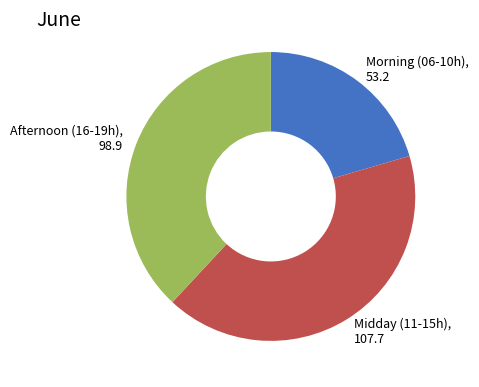

What is the ratio of the value at Afternoon (16-19h), 98.9 to the value at Midday (11-15h), 107.7?

0.9